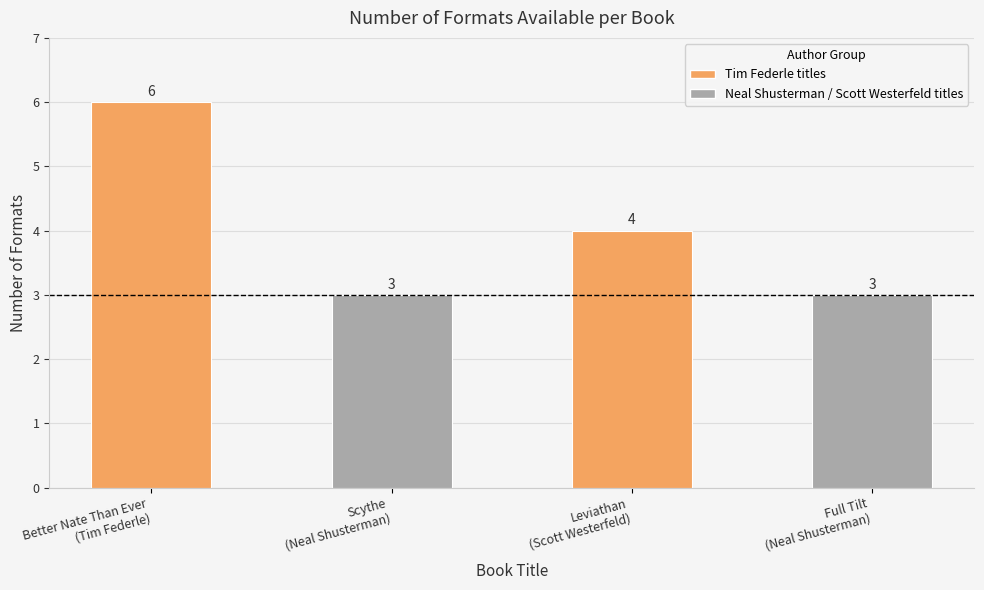

Approximately how many times larger is the value at Leviathan
(Scott Westerfeld) compared to Full Tilt
(Neal Shusterman)?

1.3